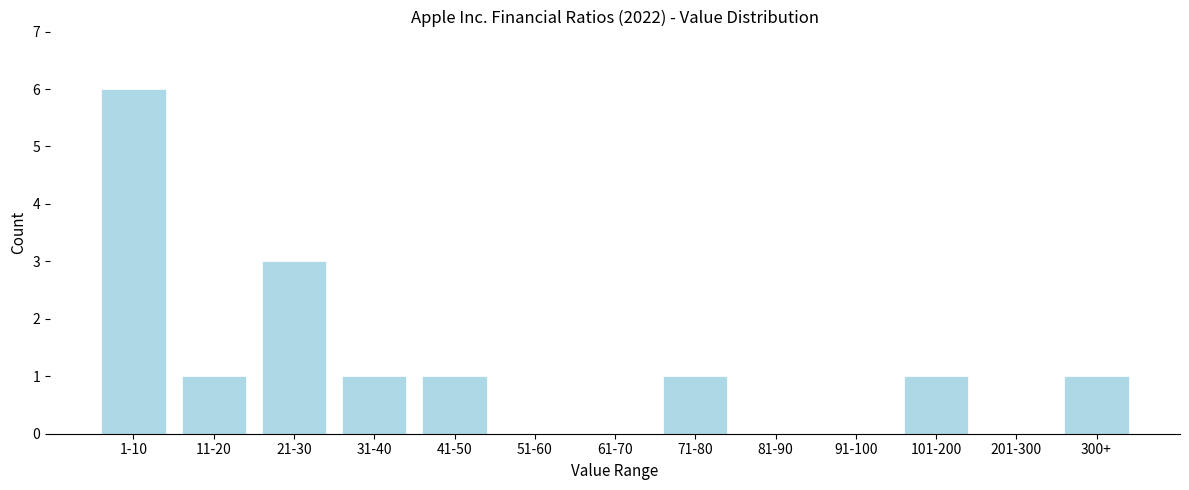

Reading right to left, what are all the values shown in this chart?

300+=1	201-300=0	101-200=1	91-100=0	81-90=0	71-80=1	61-70=0	51-60=0	41-50=1	31-40=1	21-30=3	11-20=1	1-10=6